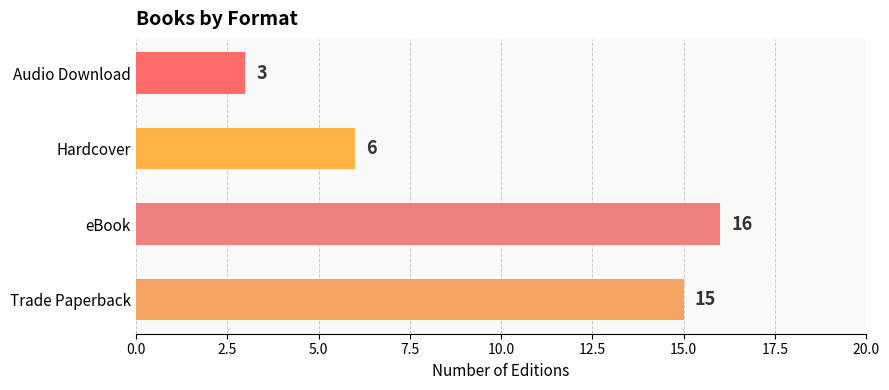

Reading bottom to top, extract all data points from this chart.

Trade Paperback=15	eBook=16	Hardcover=6	Audio Download=3